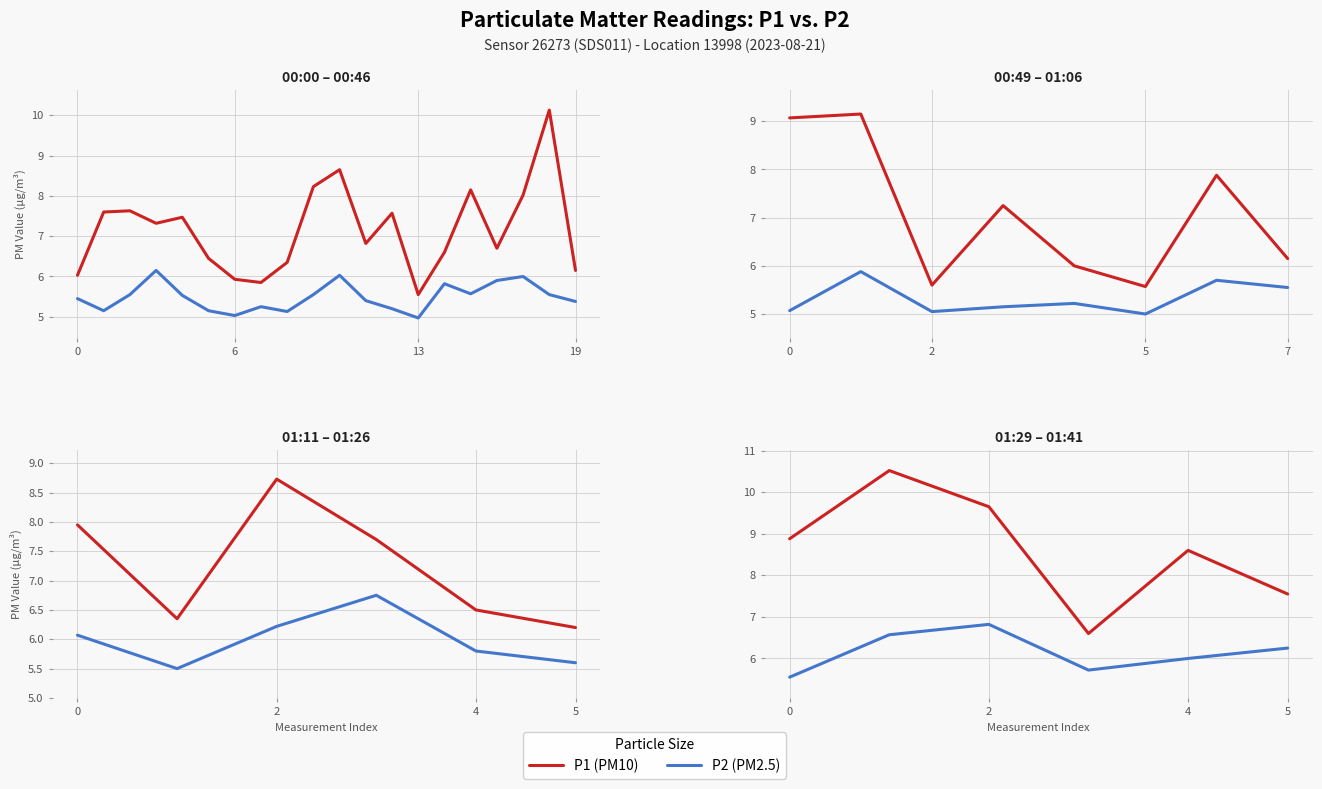

True or false: P2 (PM2.5) and P1 (PM10) intersect in this chart.

False